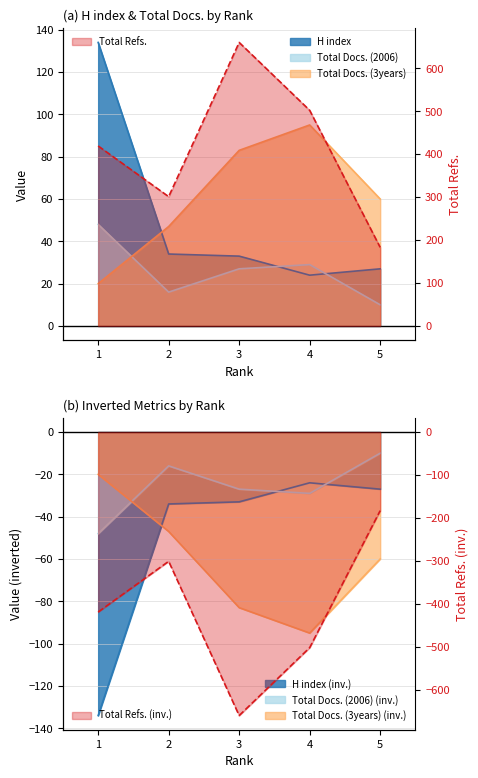

How many data points in Total Docs. (2006) are less than 27?

2